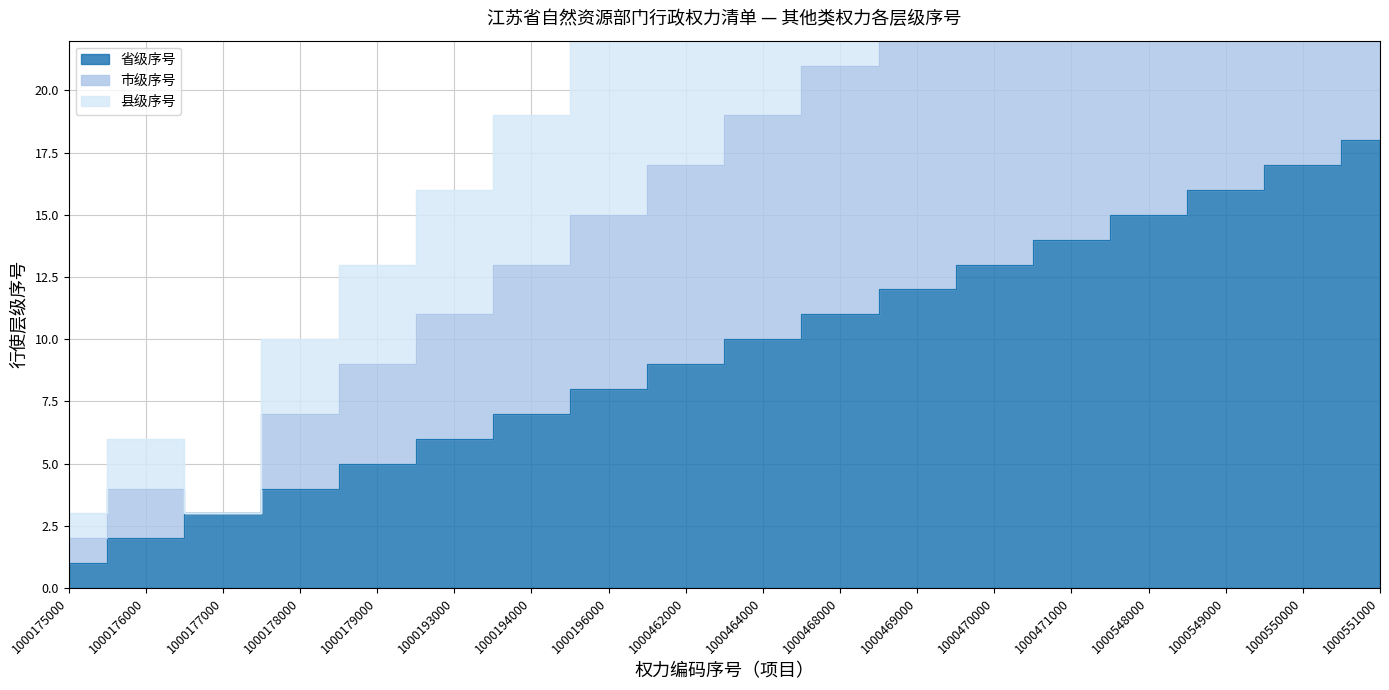

True or false: 市级序号 and 省级序号 cross at least once.

False